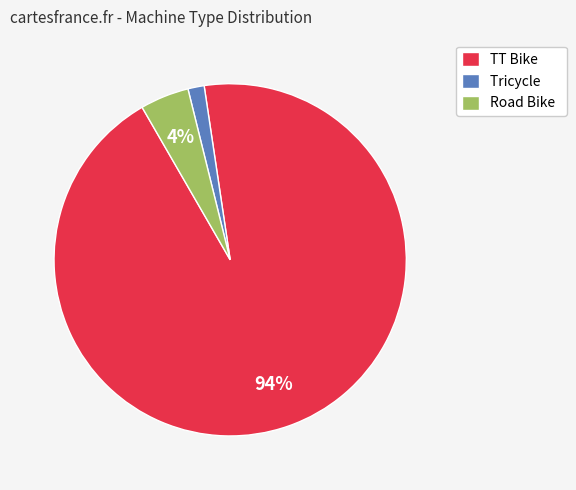

Combined, do TT Bike and Road Bike account for over 50%?

Yes